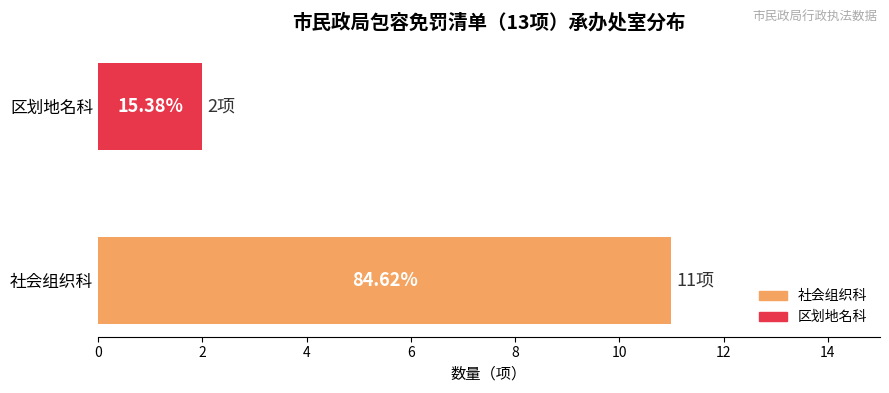

The chart shows a value of 11 at 社会组织科. True or false?

True